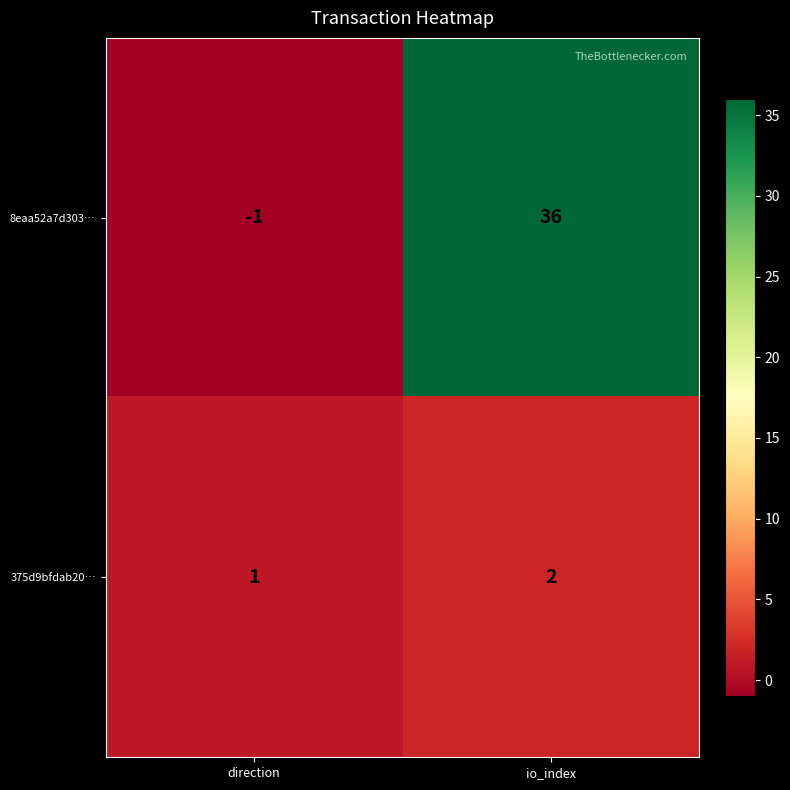

At which category is the sum across all series the highest?

io_index